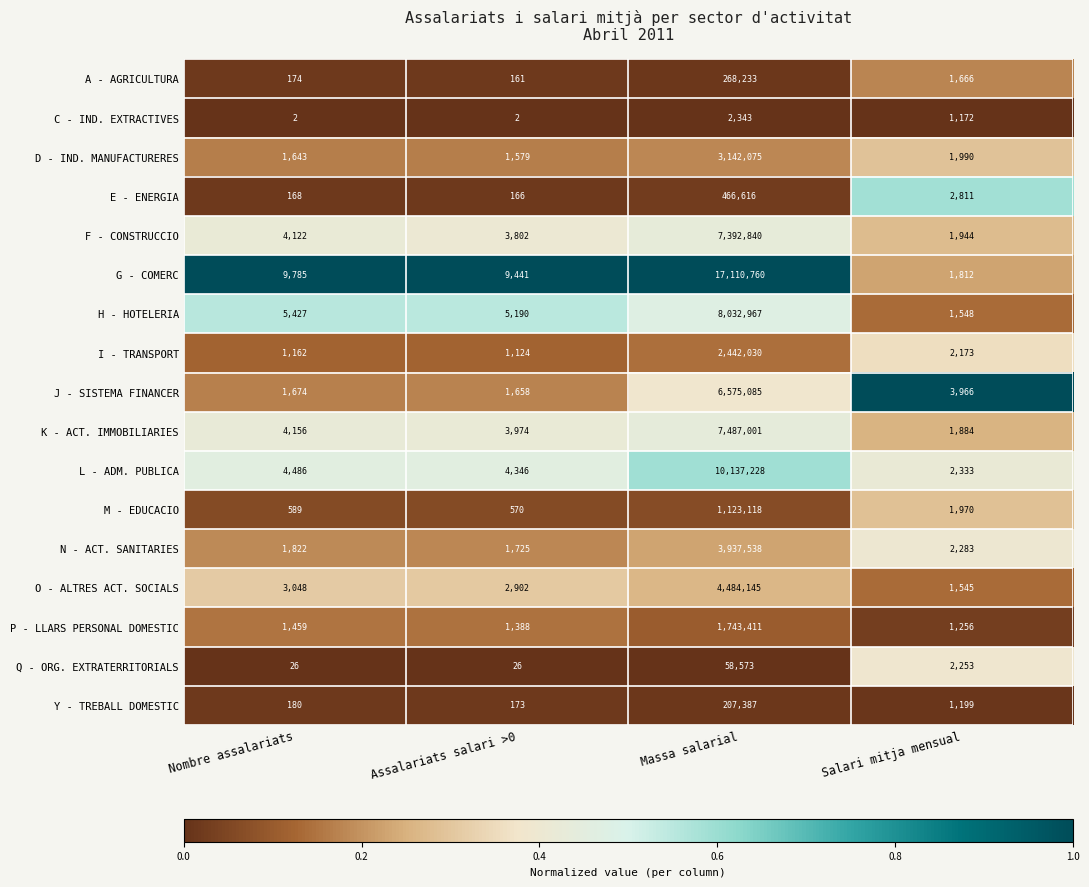

Between Nombre assalariats and Assalariats salari >0, which series saw the biggest shift?

G - COMERC